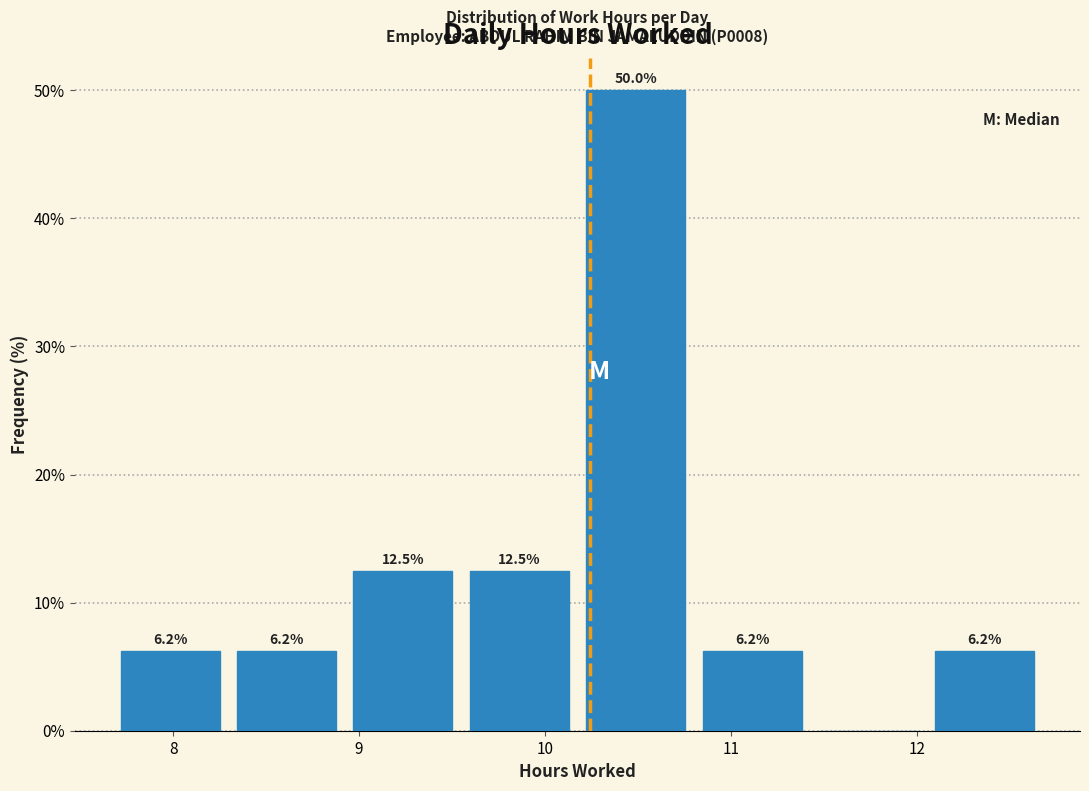

Over which range of the x-axis is the bar tallest?

10.2 to 10.8